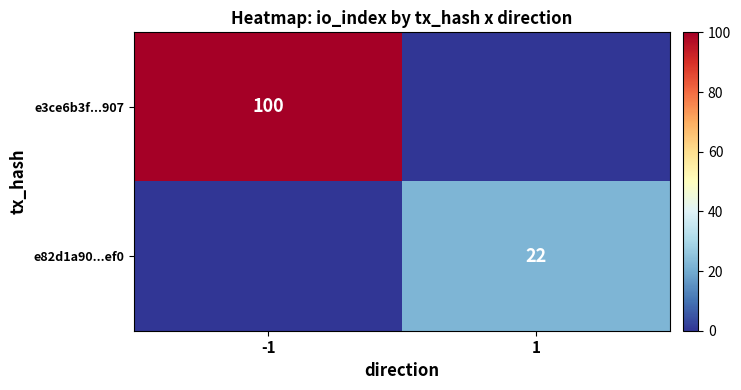

How many categories are shown in the chart?

2